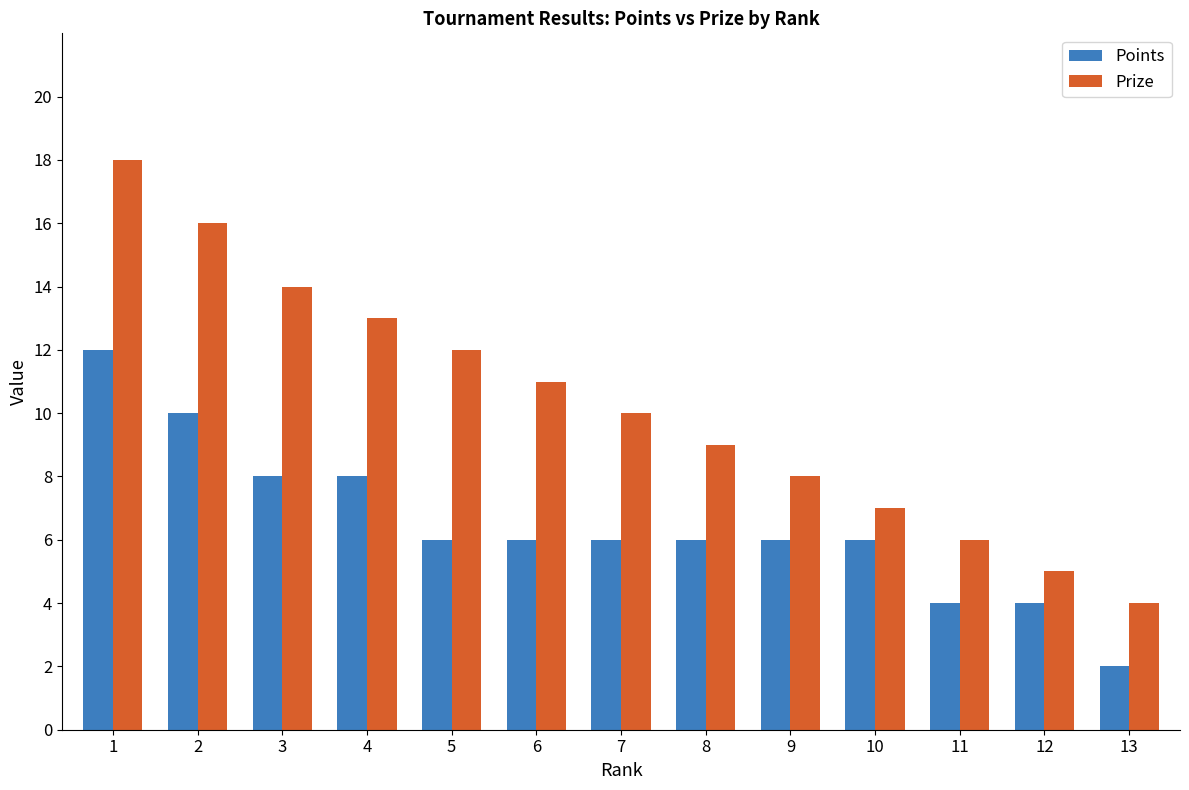

Which series changed the most between 5 and 7?

Prize